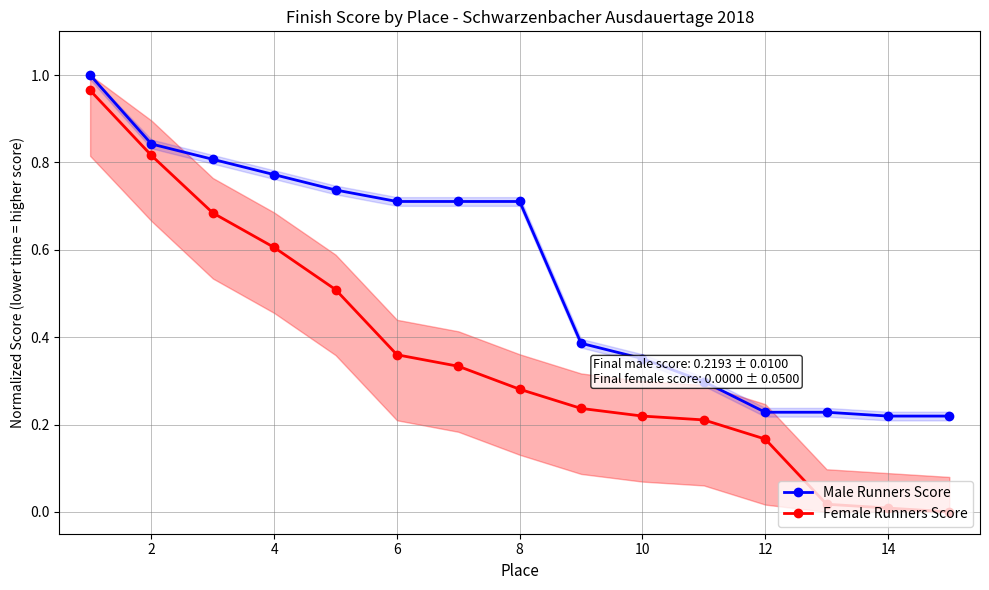

What is the difference between the second highest and minimum values in the Male Runners Score series?

0.6